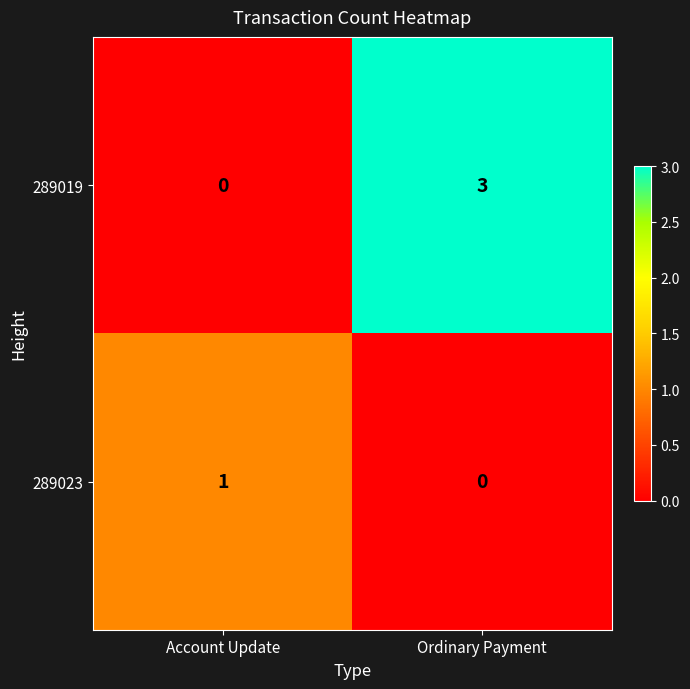

At which category does the chart reach its peak across all series?

Ordinary Payment